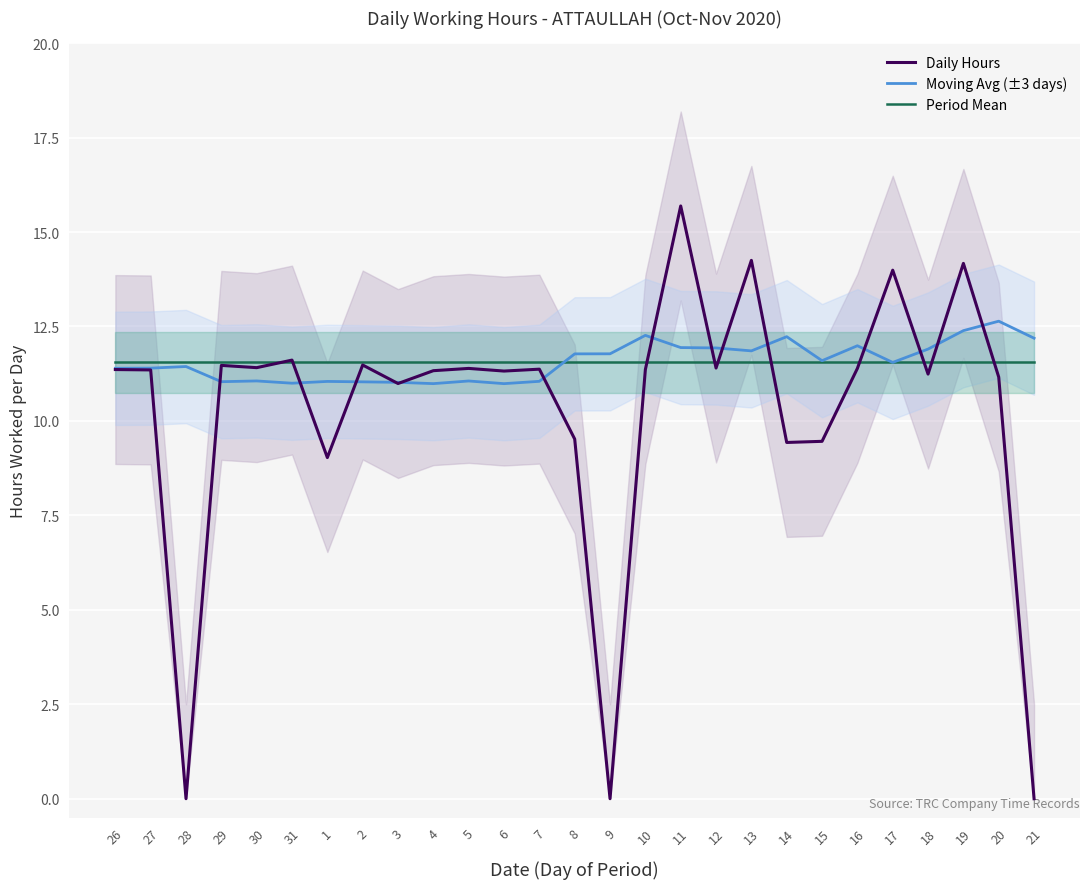

Which category has the lowest value in the Period Mean series?

26